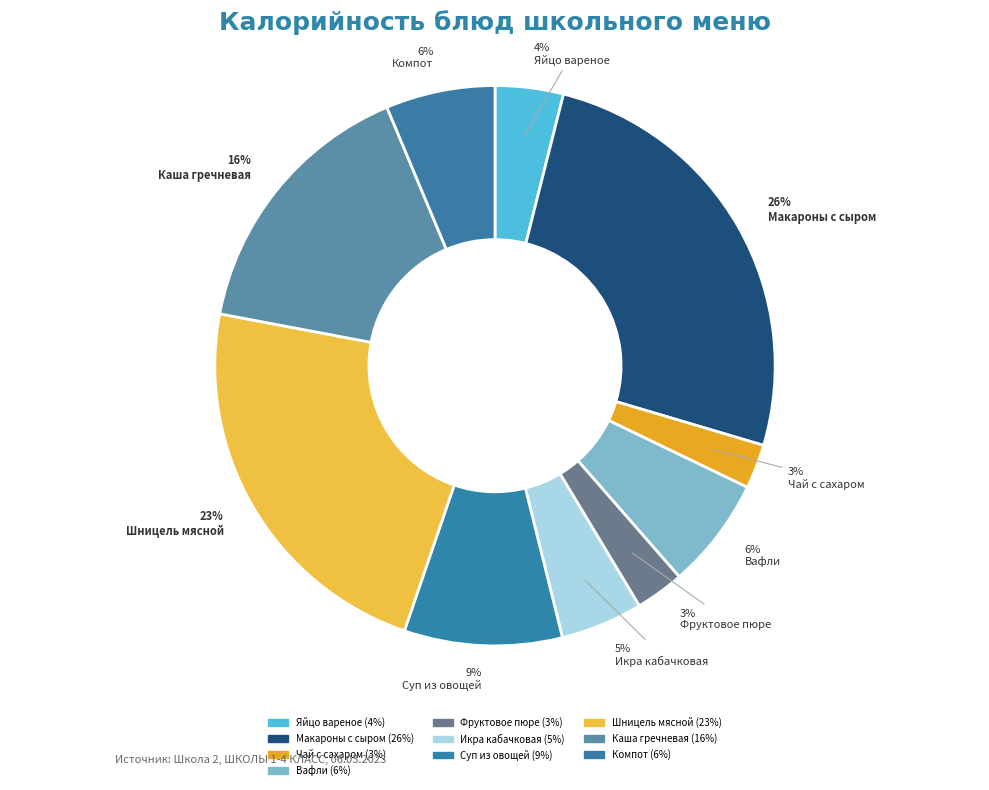

How many slices are in this pie chart?

10